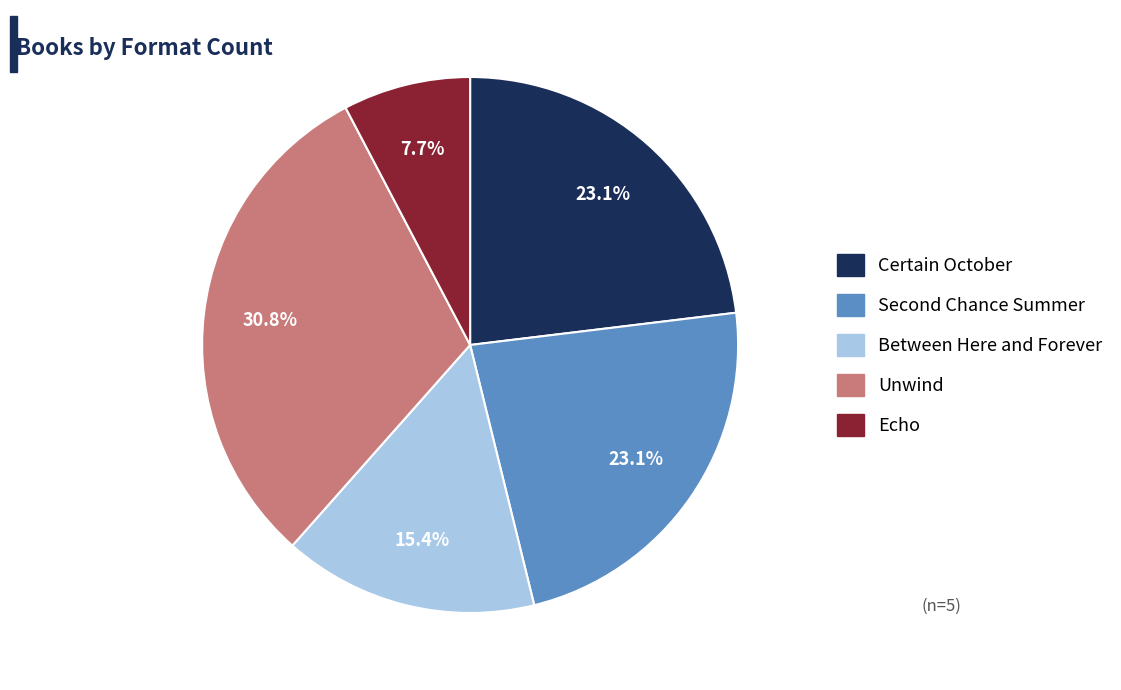

To the nearest percent, what percentage of the pie is Certain October?

23%